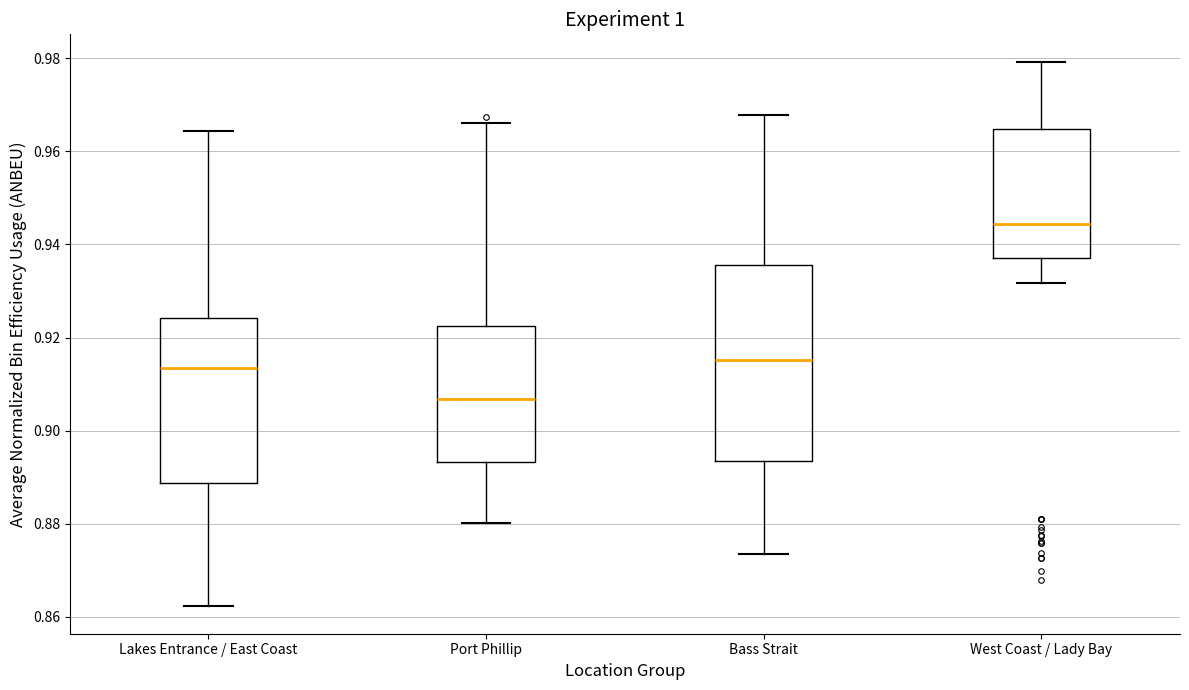

Which box is the tallest, from its lower edge to its upper edge?

Bass Strait